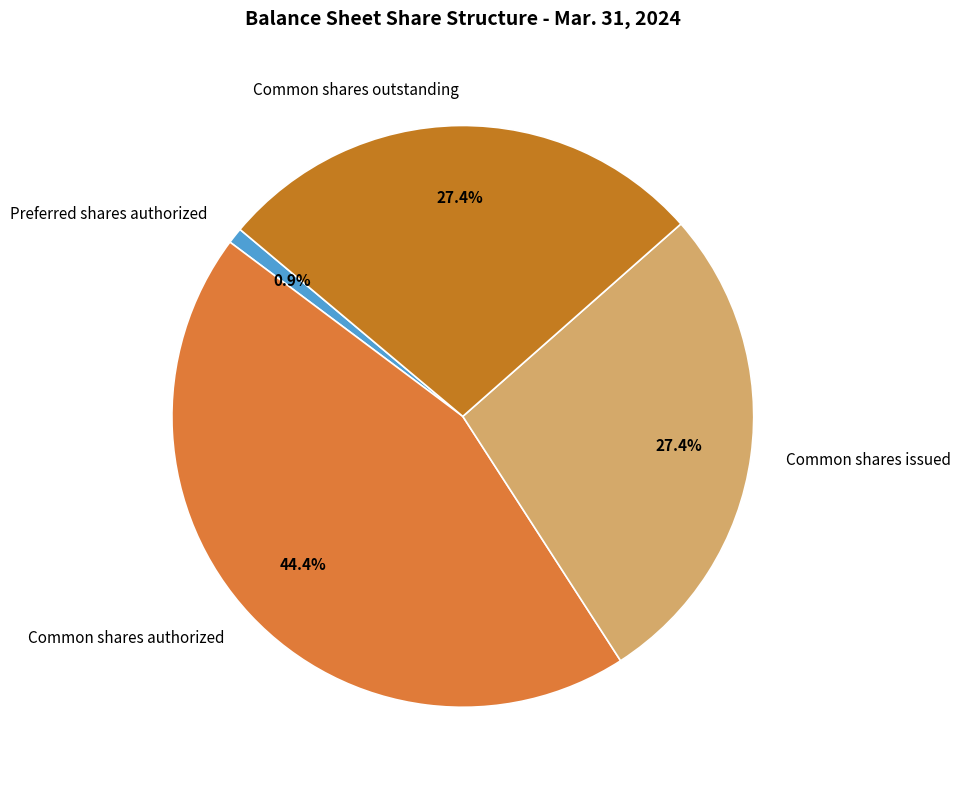

Is there a majority slice in this chart?

No